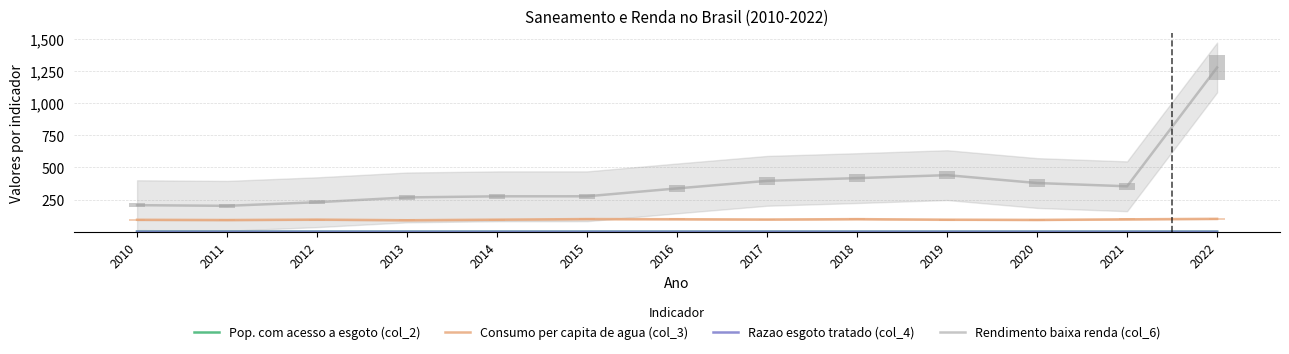

How many bars are there in each group?

4